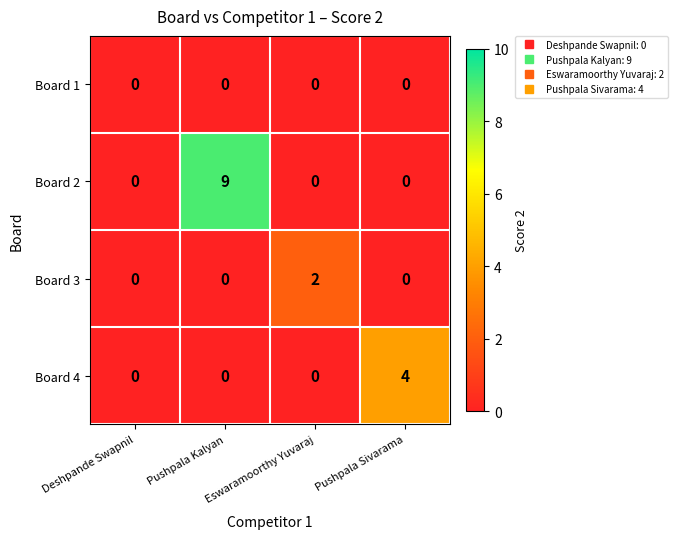

What is the difference between the maximum and second lowest values in the Board 4 series?

4